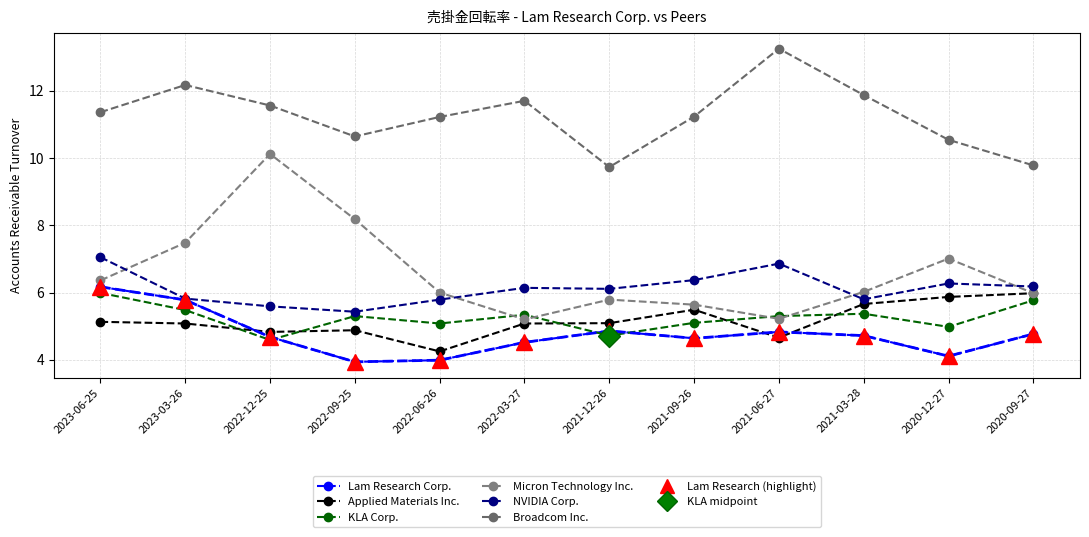

Reading left to right, list all the values displayed in this chart.

Lam Research Corp.: 2023-06-25=6.2	2023-03-26=5.8	2022-12-25=4.7	2022-09-25=3.9	2022-06-26=4.0	2022-03-27=4.5	2021-12-26=4.9	2021-09-26=4.6	2021-06-27=4.8	2021-03-28=4.7	2020-12-27=4.1	2020-09-27=4.8
Applied Materials Inc.: 2023-06-25=5.1	2023-03-26=5.1	2022-12-25=4.8	2022-09-25=4.9	2022-06-26=4.2	2022-03-27=5.1	2021-12-26=5.1	2021-09-26=5.5	2021-06-27=4.7	2021-03-28=5.7	2020-12-27=5.9	2020-09-27=6.0
KLA Corp.: 2023-06-25=6.0	2023-03-26=5.5	2022-12-25=4.6	2022-09-25=5.3	2022-06-26=5.1	2022-03-27=5.3	2021-12-26=4.7	2021-09-26=5.1	2021-06-27=5.3	2021-03-28=5.4	2020-12-27=5.0	2020-09-27=5.8
Micron Technology Inc.: 2023-06-25=6.4	2023-03-26=7.5	2022-12-25=10.1	2022-09-25=8.2	2022-06-26=6.0	2022-03-27=5.2	2021-12-26=5.8	2021-09-26=5.6	2021-06-27=5.2	2021-03-28=6.0	2020-12-27=7.0	2020-09-27=6.0
NVIDIA Corp.: 2023-06-25=7.0	2023-03-26=5.8	2022-12-25=5.6	2022-09-25=5.4	2022-06-26=5.8	2022-03-27=6.1	2021-12-26=6.1	2021-09-26=6.4	2021-06-27=6.9	2021-03-28=5.8	2020-12-27=6.3	2020-09-27=6.2
Broadcom Inc.: 2023-06-25=11.4	2023-03-26=12.2	2022-12-25=11.6	2022-09-25=10.6	2022-06-26=11.2	2022-03-27=11.7	2021-12-26=9.7	2021-09-26=11.2	2021-06-27=13.2	2021-03-28=11.9	2020-12-27=10.5	2020-09-27=9.8